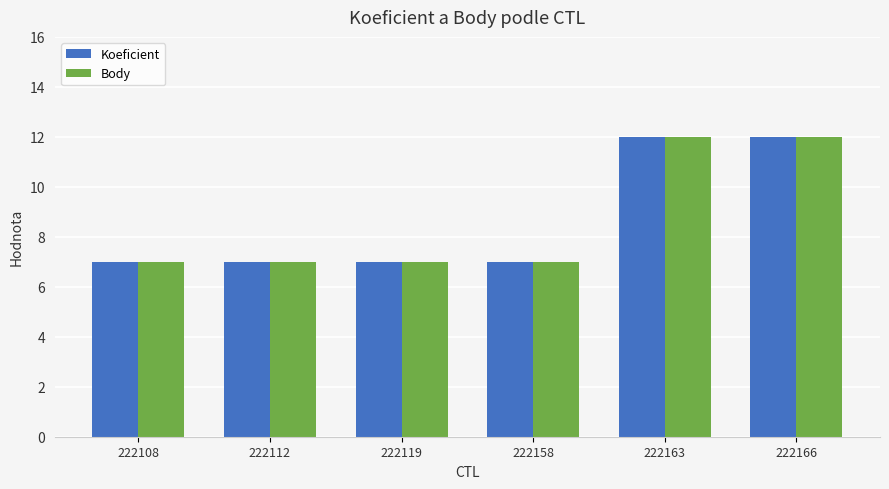

What is the total value across all series at 222163?

24